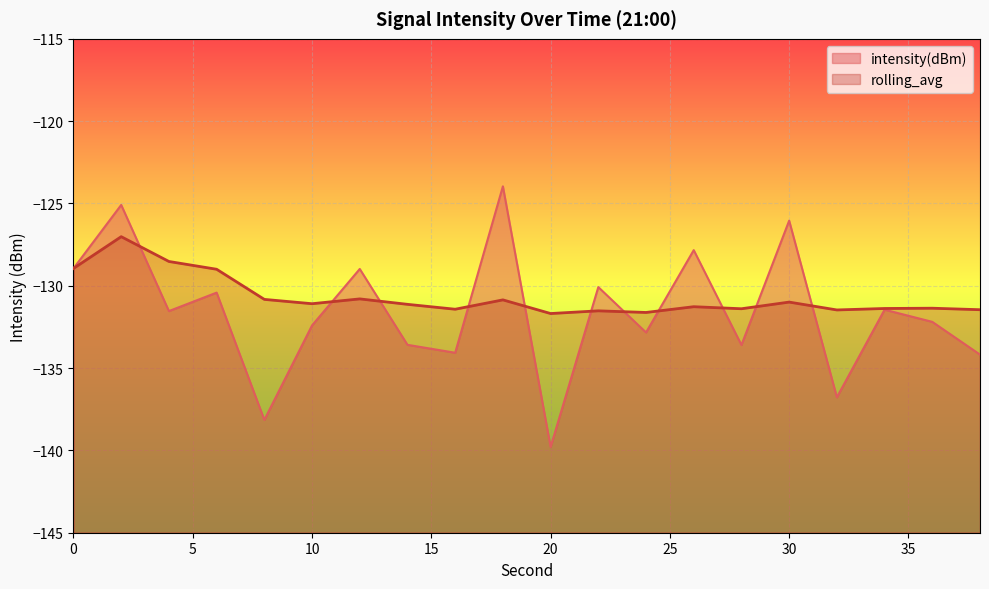

What is the lowest value of the intensity(dBm) series?

-139.8